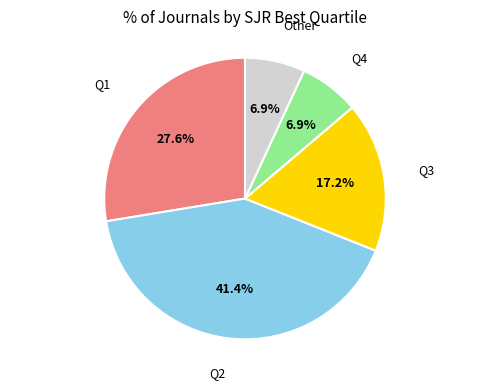

How many segments does this pie chart have?

5